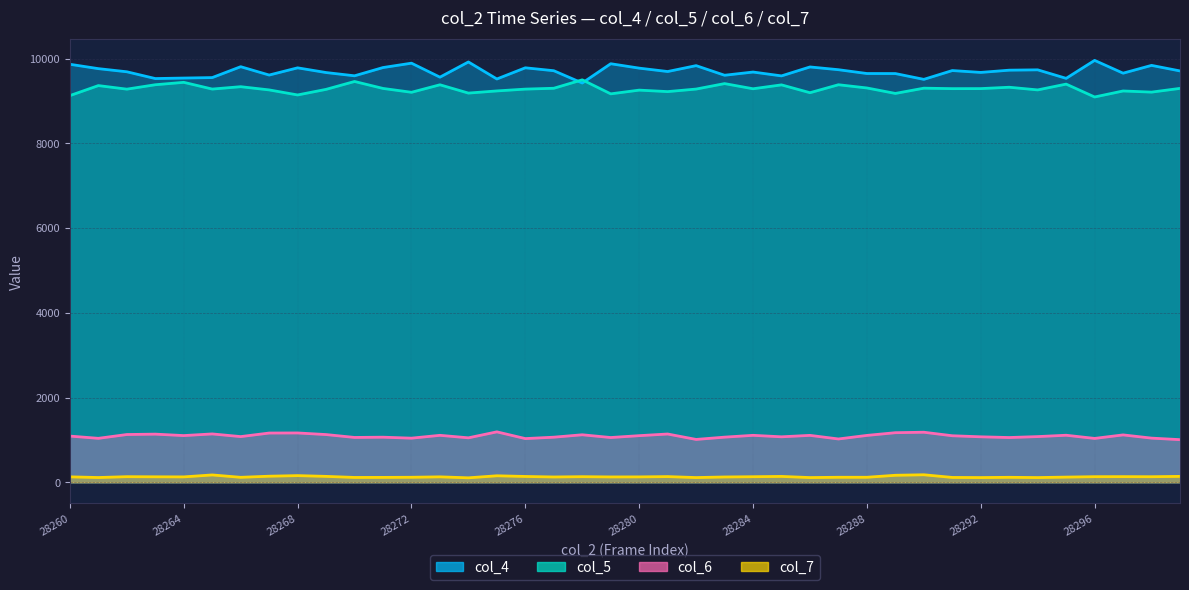

Rank the series by their maximum value, from highest to lowest.

col_4, col_5, col_6, col_7